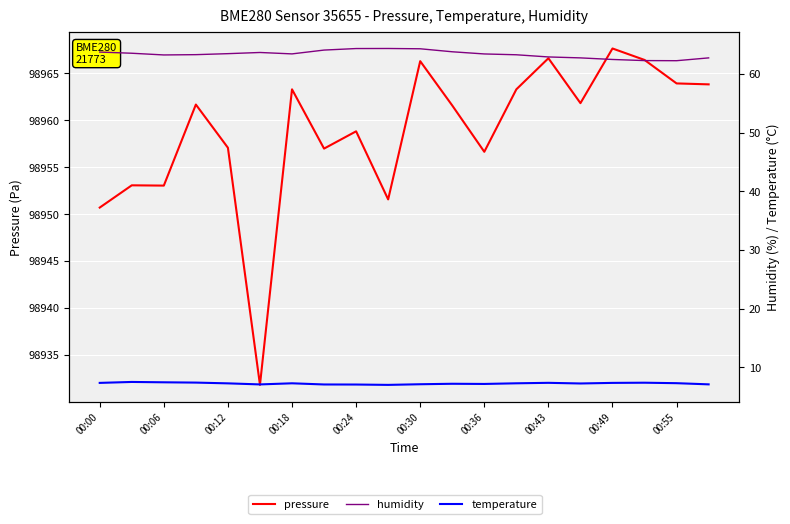

What is the approximate value of temperature at 00:24?

7.1